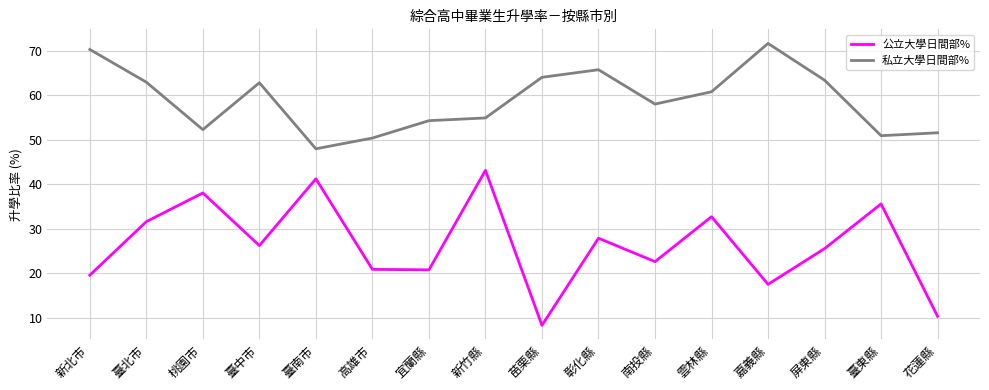

What position from the right is 新北市?

16